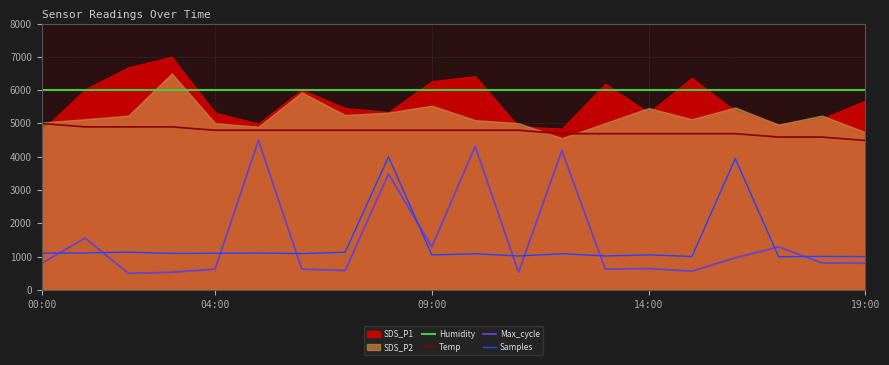

The value of Max_cycle at 04:00 is 626.8. True or false?

True